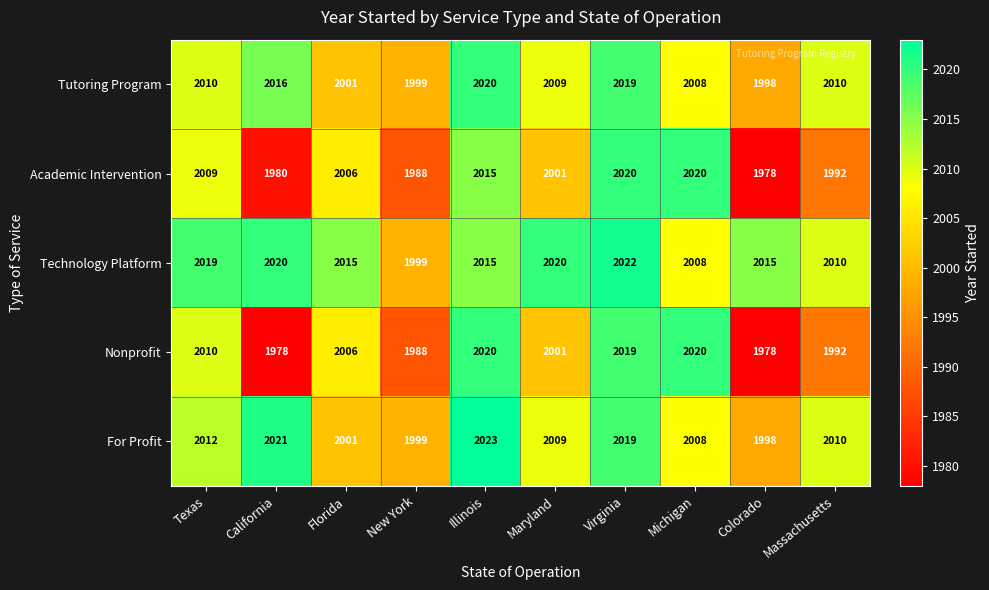

What is the difference between the maximum and minimum values in the For Profit series?

25